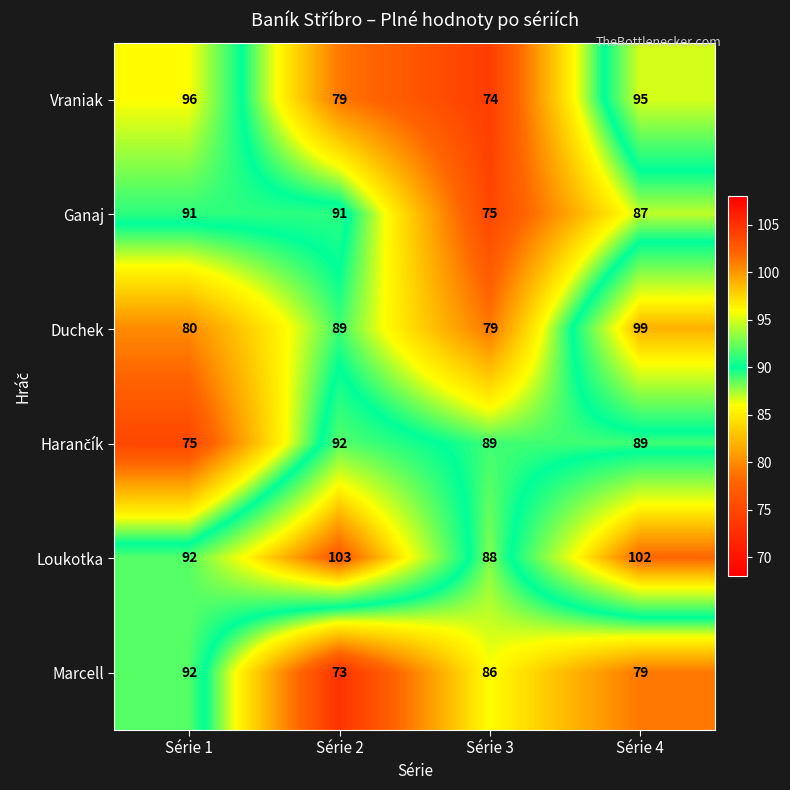

The Loukotka series shows 102 at Série 4. True or false?

True